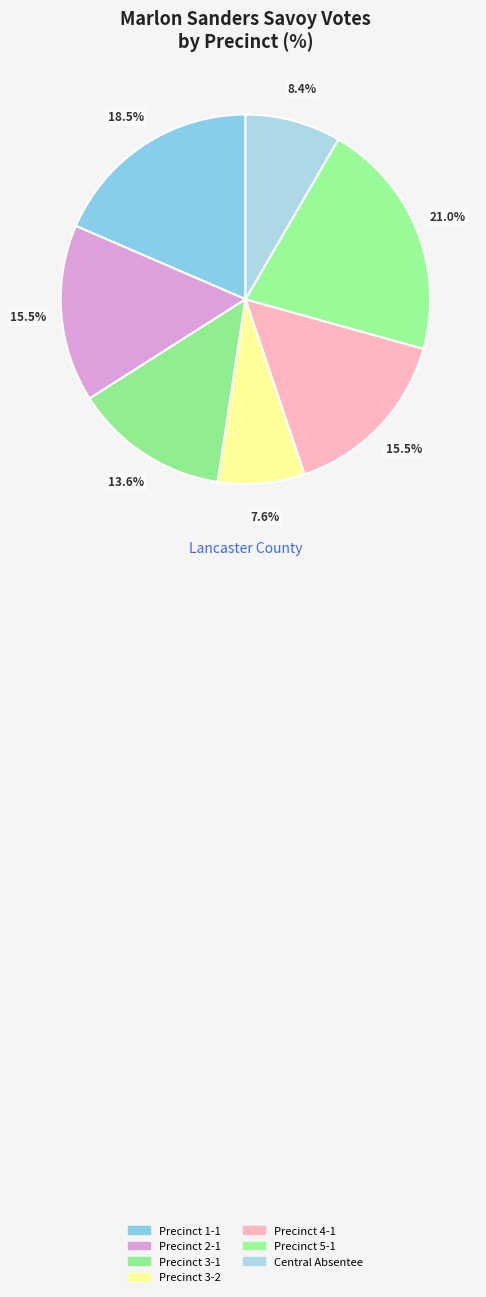

Does Precinct 5-1 account for over 50% of the chart?

No